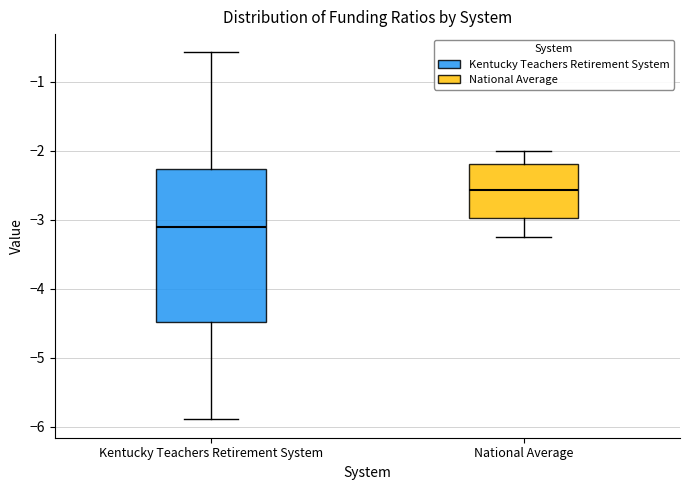

Which box is the tallest, from its lower edge to its upper edge?

Kentucky Teachers Retirement System